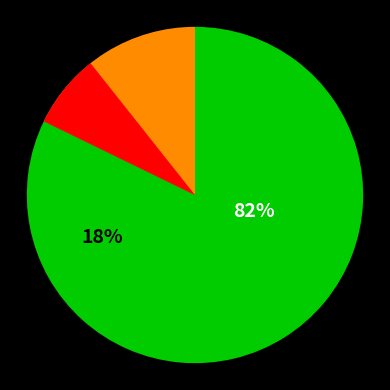

To the nearest percent, what is the difference between the largest and smallest slice percentages?

64%